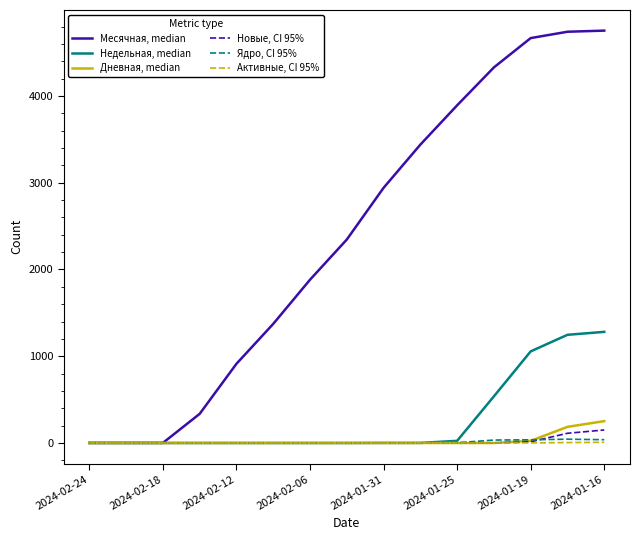

What is the maximum value shown in the chart?

4753